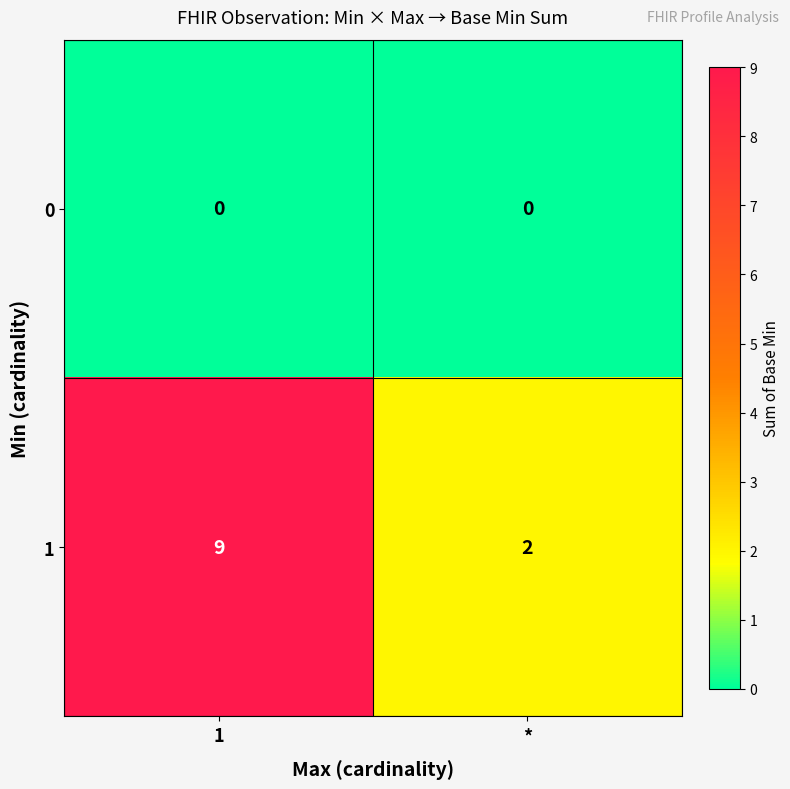

What is the approximate value of 1 at 1?

9